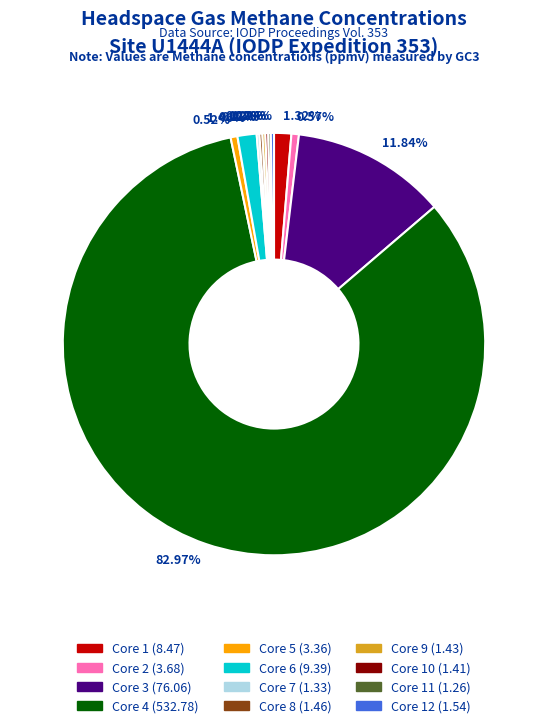

Is there a majority slice in this chart?

Yes